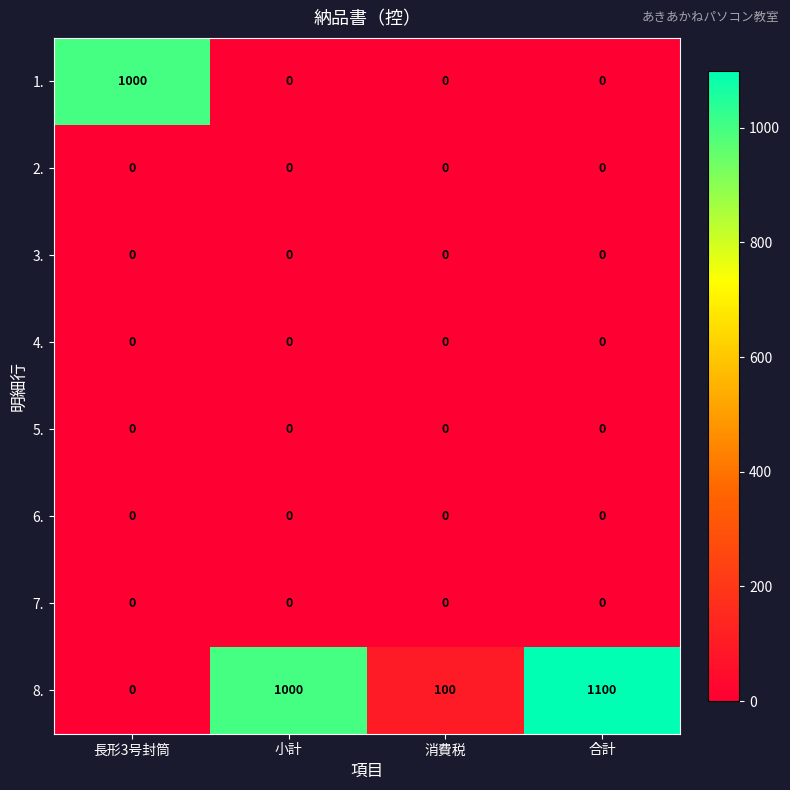

Which series has the largest total across all categories?

8.